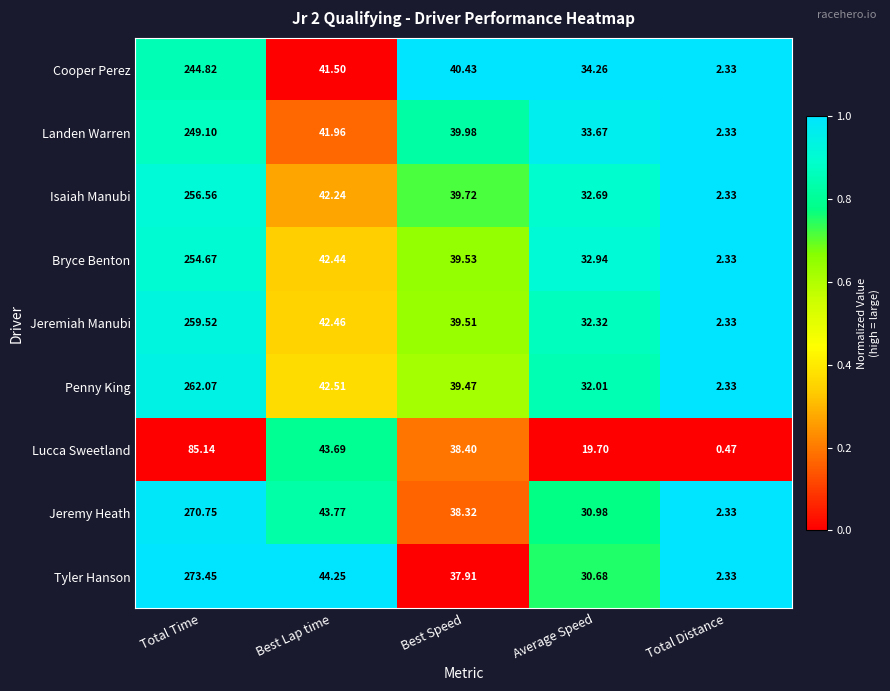

Which series has the widest spread of values?

Tyler Hanson